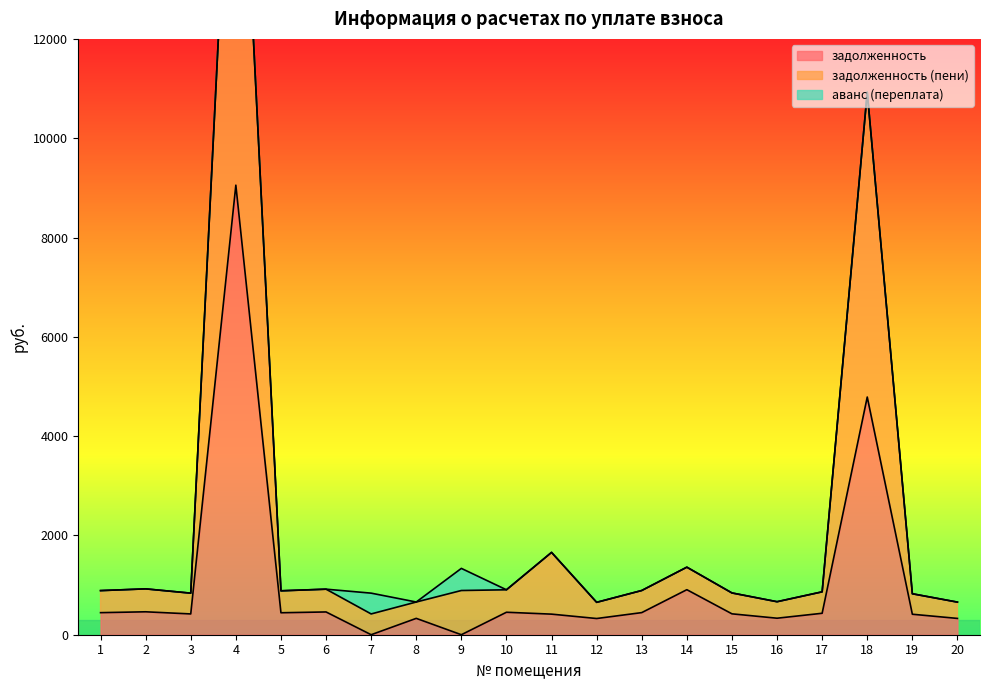

True or false: задолженность (пени) and задолженность intersect in this chart.

False